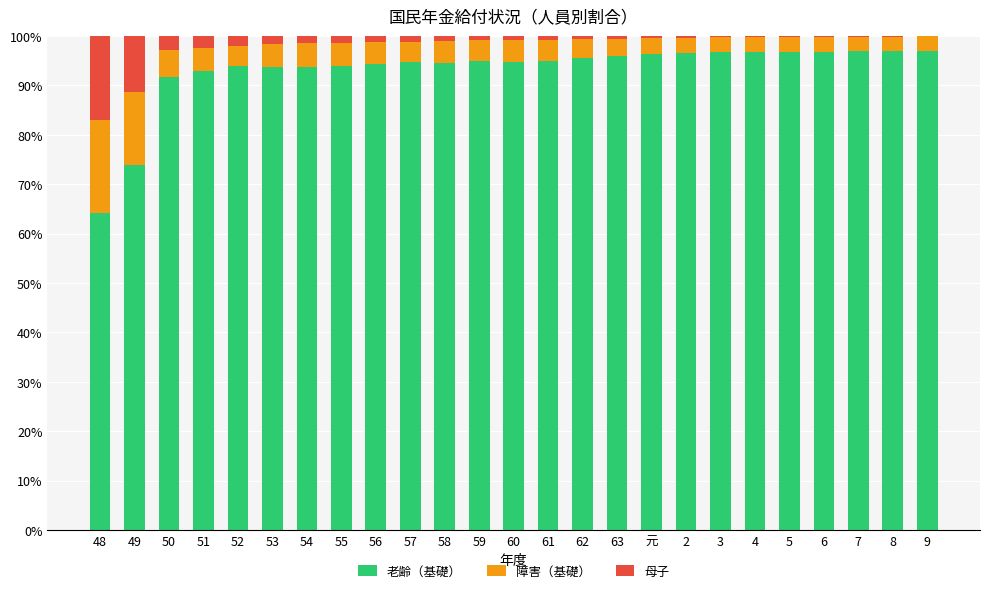

How many series are shown in this chart?

3